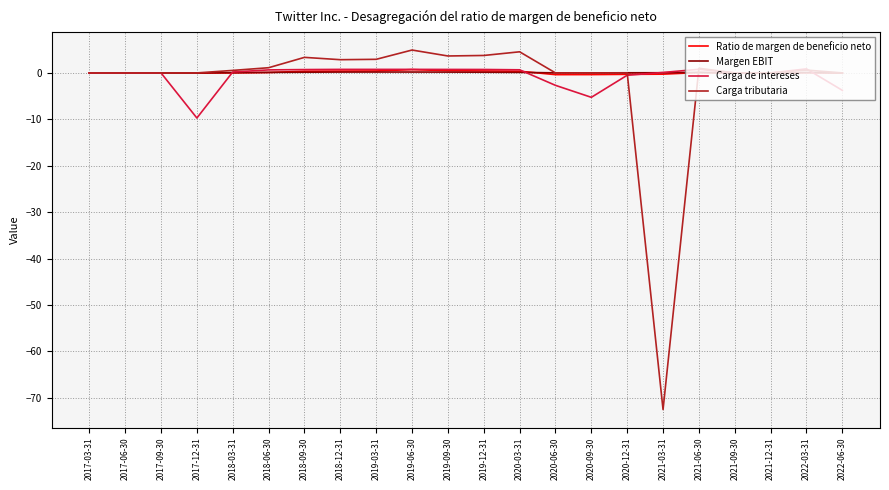

Does the chart display data point markers on the line(s)?

No